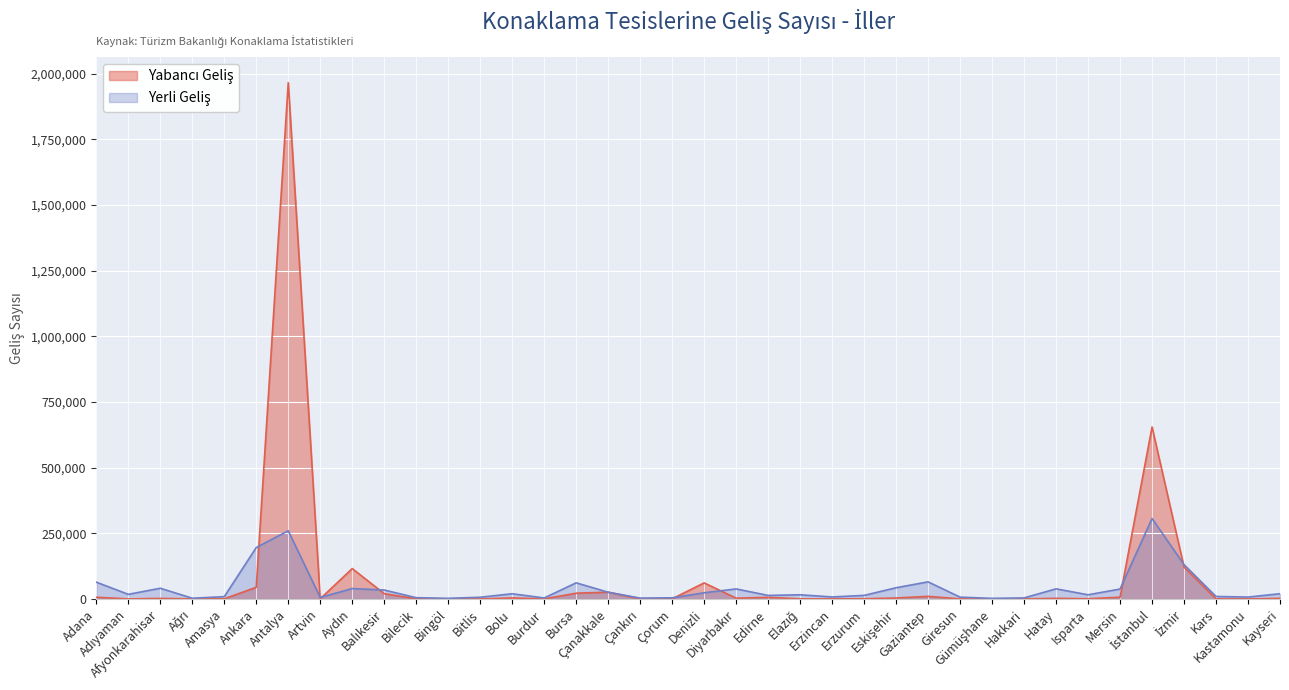

At which category does the chart reach its minimum across all series?

Bingöl